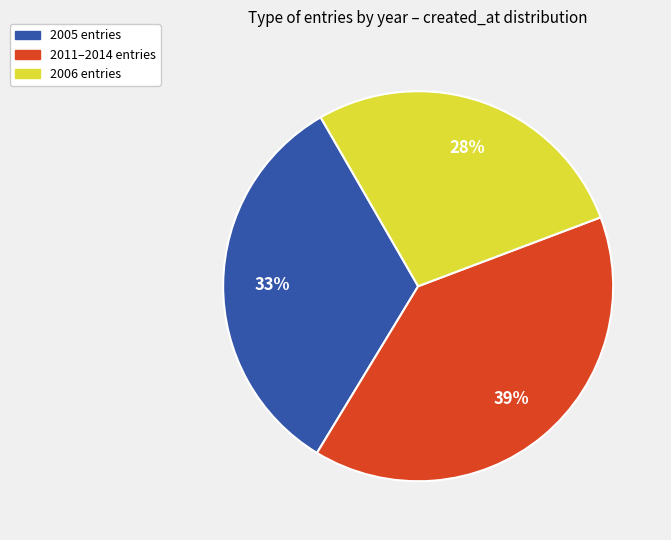

Count the number of slices in the pie.

3